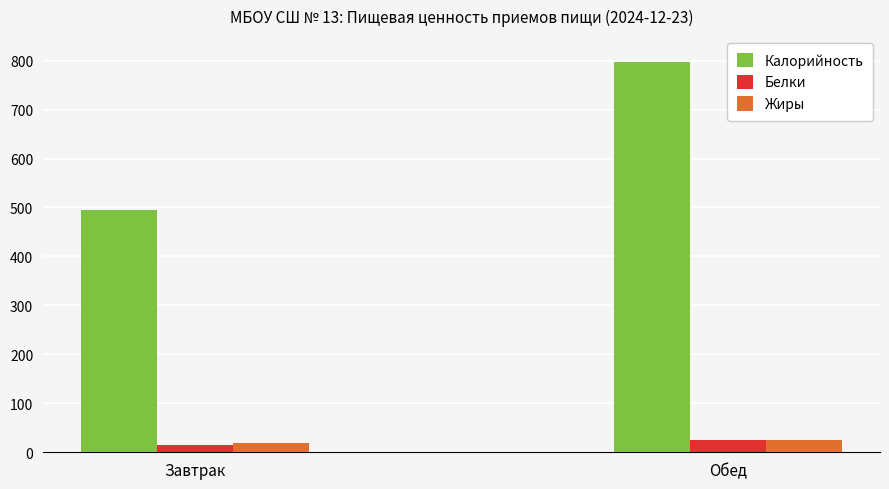

What is the sum of the Белки values at Завтрак and Обед?

40.3